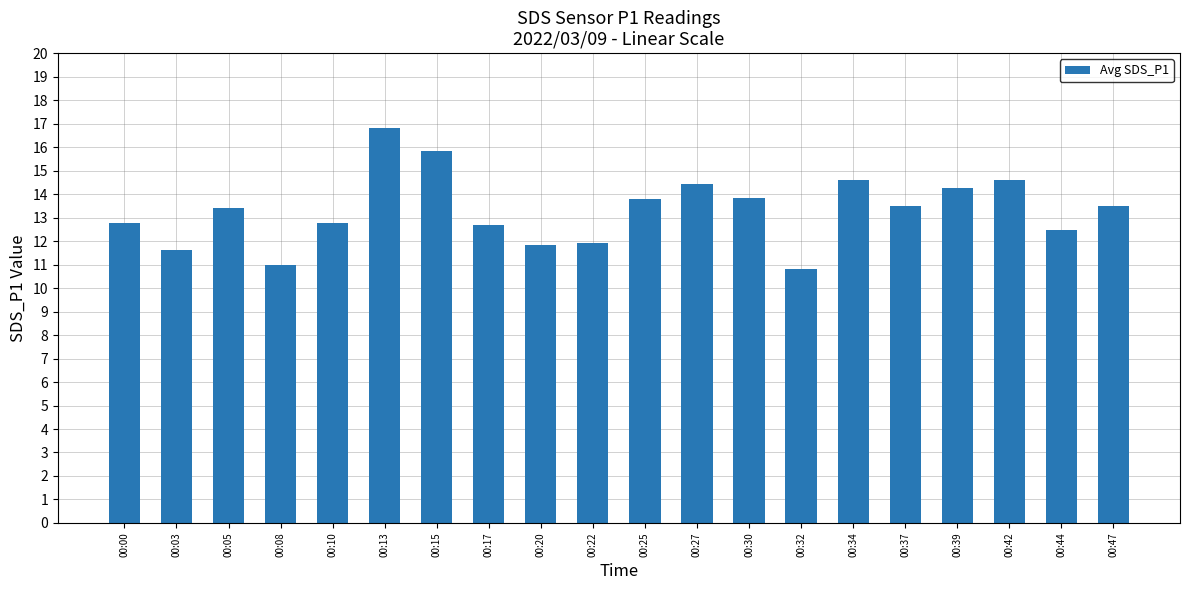

What is the change in value from 00:13 to 00:42?

-2.2